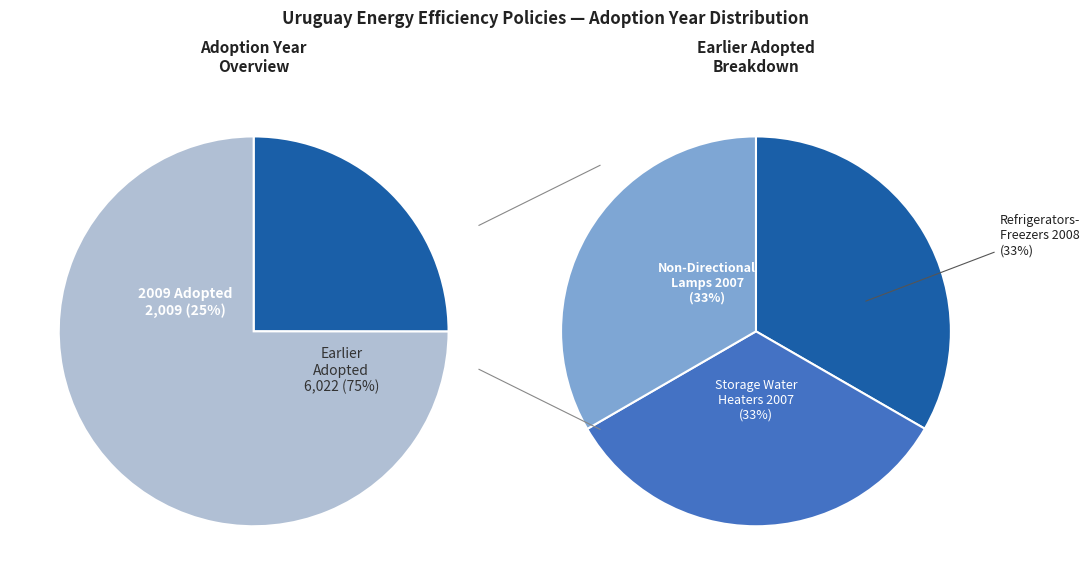

Does Refrigerators-Freezers /
Freezers-only account for over 50% of the chart?

No